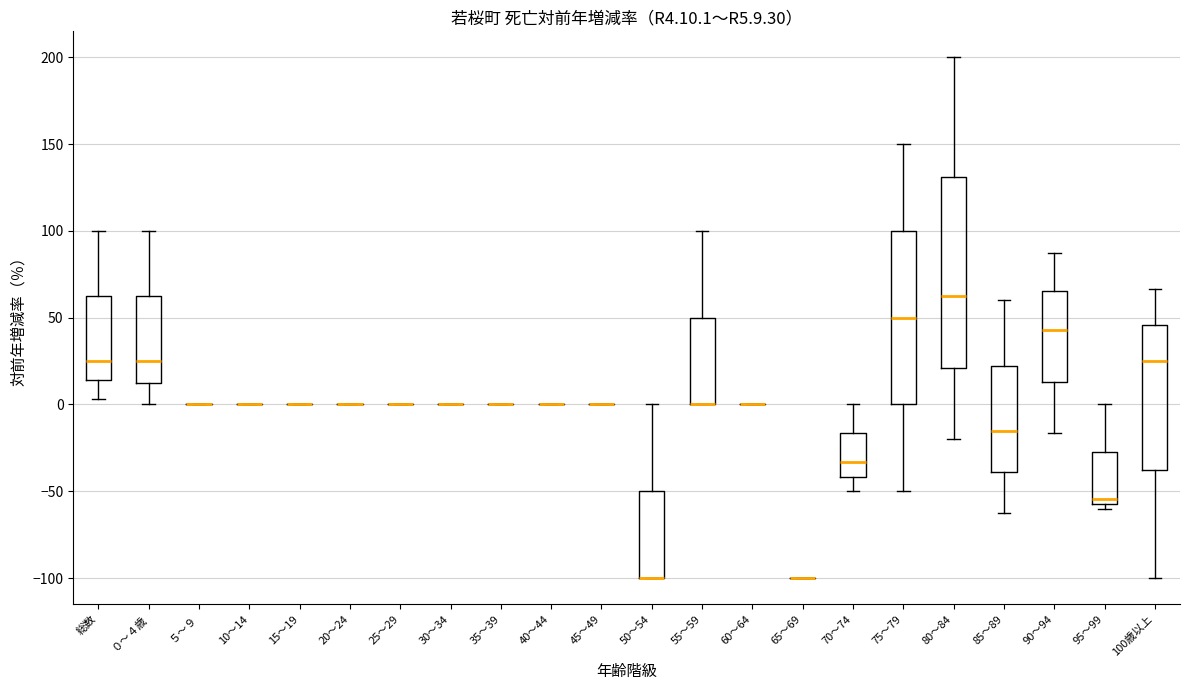

Reading left to right, read every box against the y-axis: the position of its median line, the range the box covers, and the ends of its whiskers. The values are not printed on the chart, so give them approximately, as read against the axis.

総数: median 25, box 15 to 65, whiskers 5 to 100
０～４歳: median 25, box 15 to 65, whiskers 0 to 100
５～９: box collapsed to a line at 0, whiskers 0 to 0
10～14: box collapsed to a line at 0, whiskers 0 to 0
15～19: box collapsed to a line at 0, whiskers 0 to 0
20～24: box collapsed to a line at 0, whiskers 0 to 0
25～29: box collapsed to a line at 0, whiskers 0 to 0
30～34: box collapsed to a line at 0, whiskers 0 to 0
35～39: box collapsed to a line at 0, whiskers 0 to 0
40～44: box collapsed to a line at 0, whiskers 0 to 0
45～49: box collapsed to a line at 0, whiskers 0 to 0
50～54: median -100 (drawn on the box's lower edge), box -100 to -50, whiskers -100 to 0
55～59: median 0 (drawn on the box's lower edge), box 0 to 50, whiskers 0 to 100
60～64: box collapsed to a line at 0, whiskers 0 to 0
65～69: box collapsed to a line at -100, whiskers -100 to -100
70～74: median -35, box -40 to -15, whiskers -50 to 0
75～79: median 50, box 0 to 100, whiskers -50 to 150
80～84: median 65, box 20 to 130, whiskers -20 to 200
85～89: median -15, box -40 to 20, whiskers -60 to 60
90～94: median 45, box 15 to 65, whiskers -15 to 90
95～99: median -55 (just above the box's lower edge), box -55 to -25, whiskers -60 to 0
100歳以上: median 25, box -35 to 45, whiskers -100 to 65